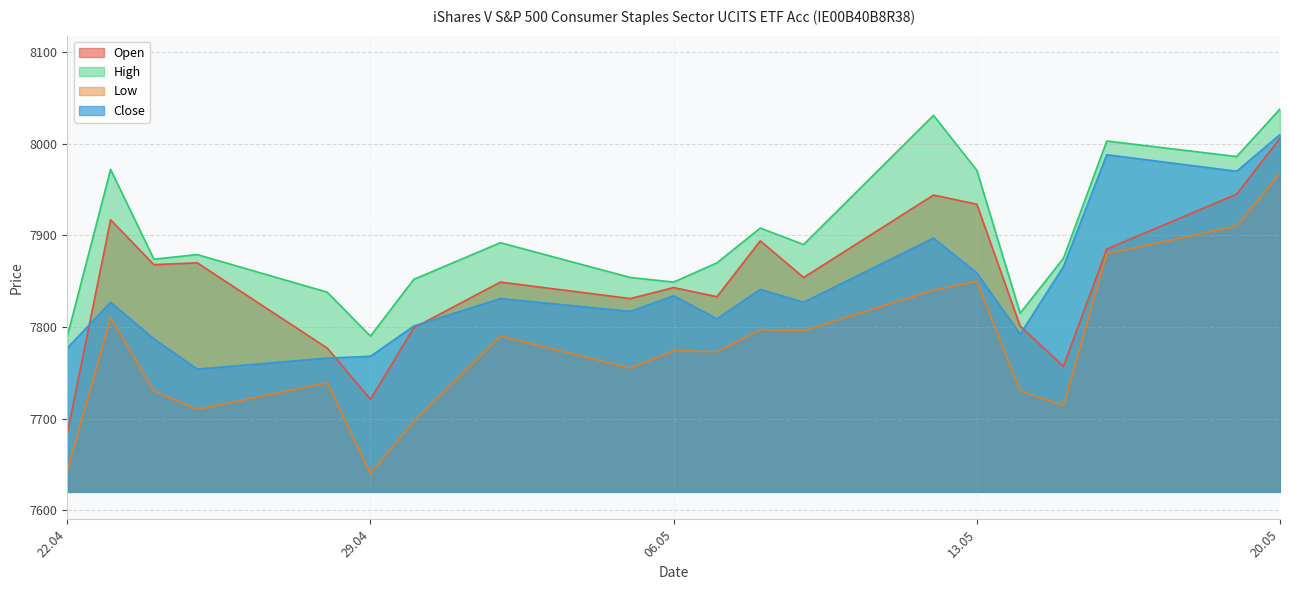

What are all the series names shown in the legend?

Open, High, Low, Close